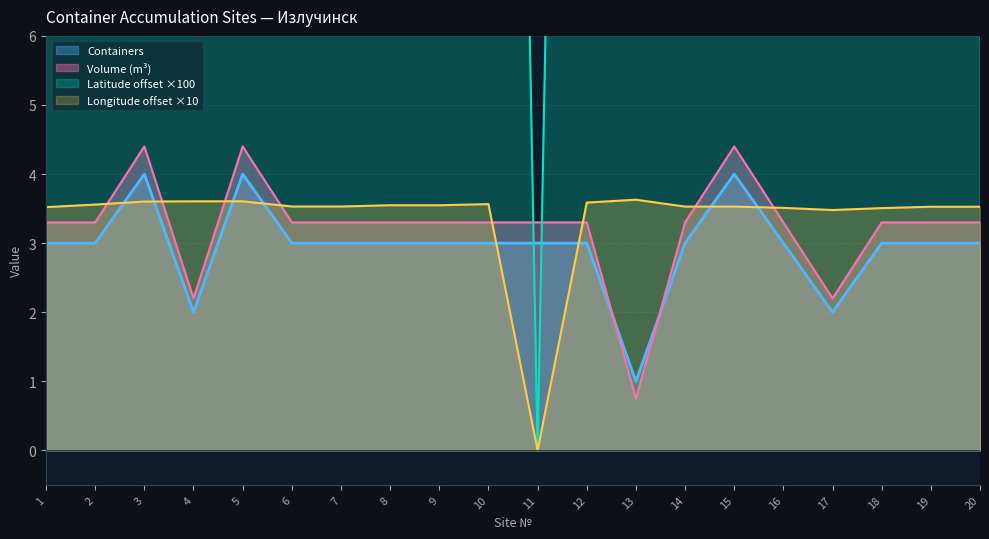

Where is the first local minimum for Volume?

4